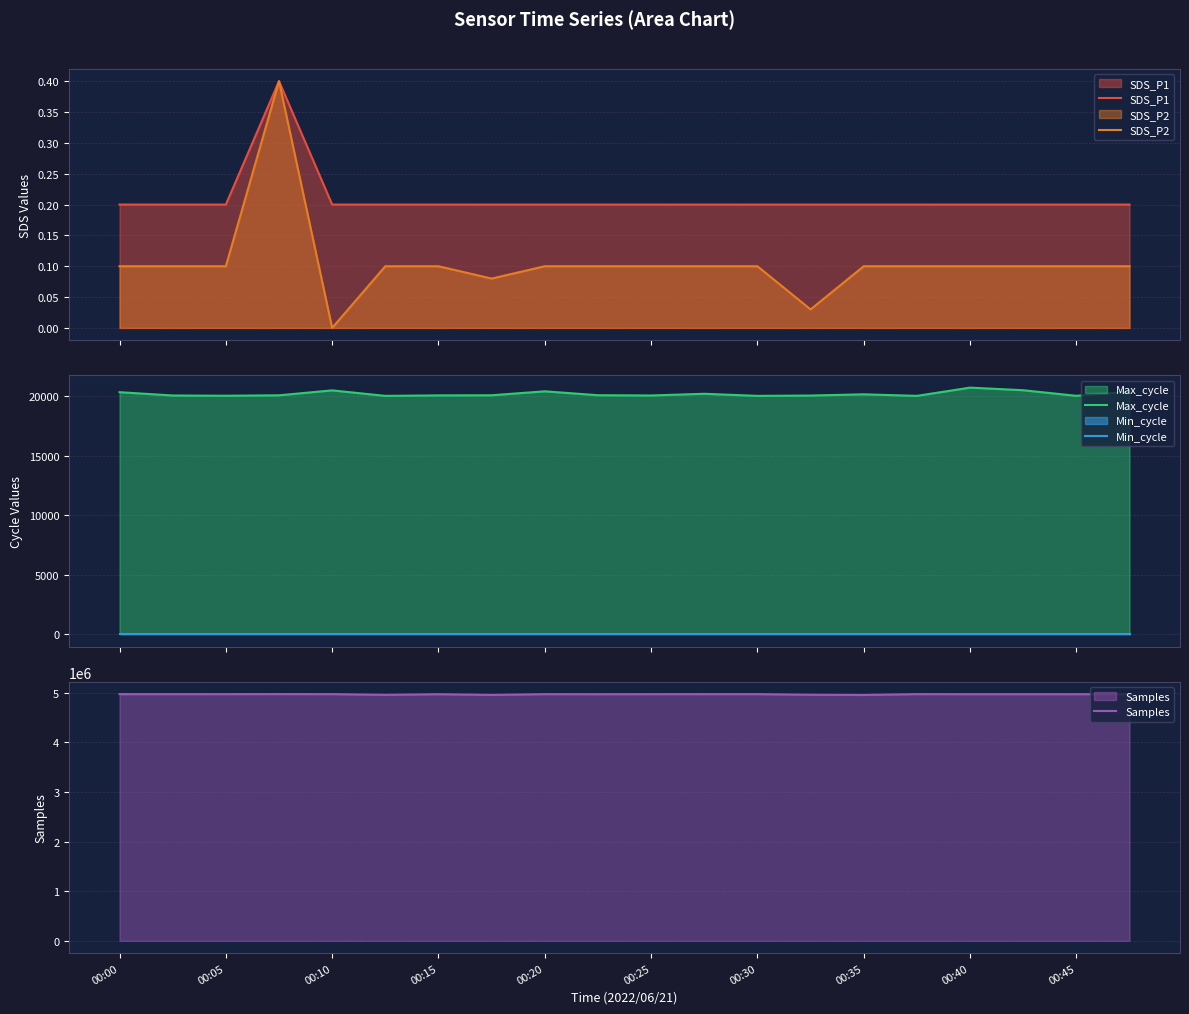

What is the difference between the maximum and minimum values in the Samples series?

17438